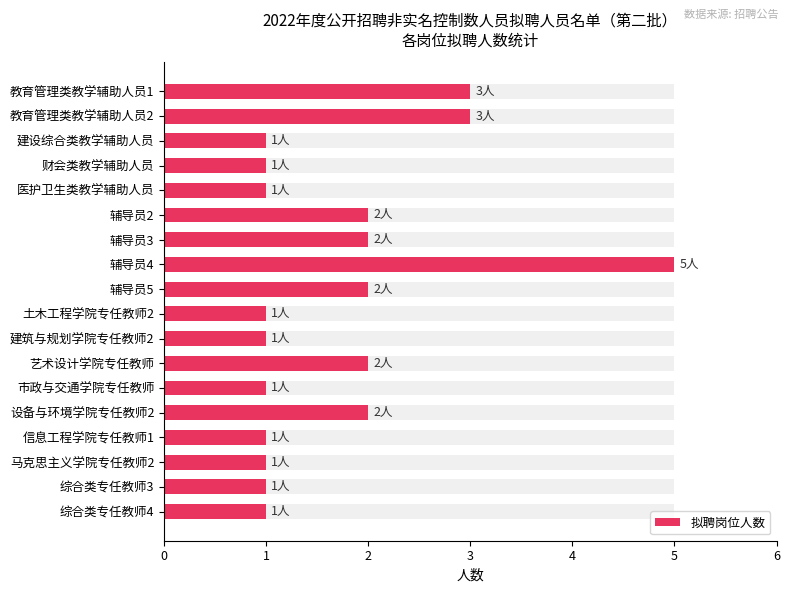

List the labels in order of value, largest first.

7, 0, 1, 5, 6, 8, 11, 13, 2, 3, 4, 9, 10, 12, 14, 15, 16, 17